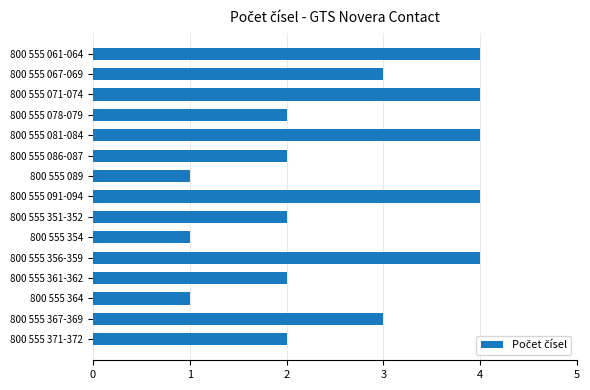

What is the label of the 11th bar from the bottom?

800 555 081-084